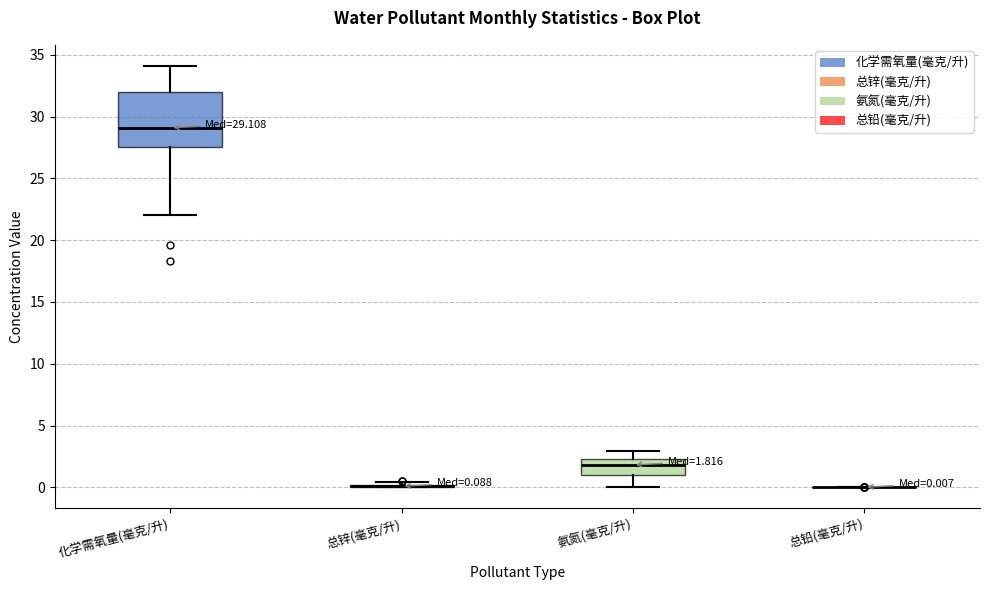

Which box is the tallest, from its lower edge to its upper edge?

化学需氧量(毫克/升)